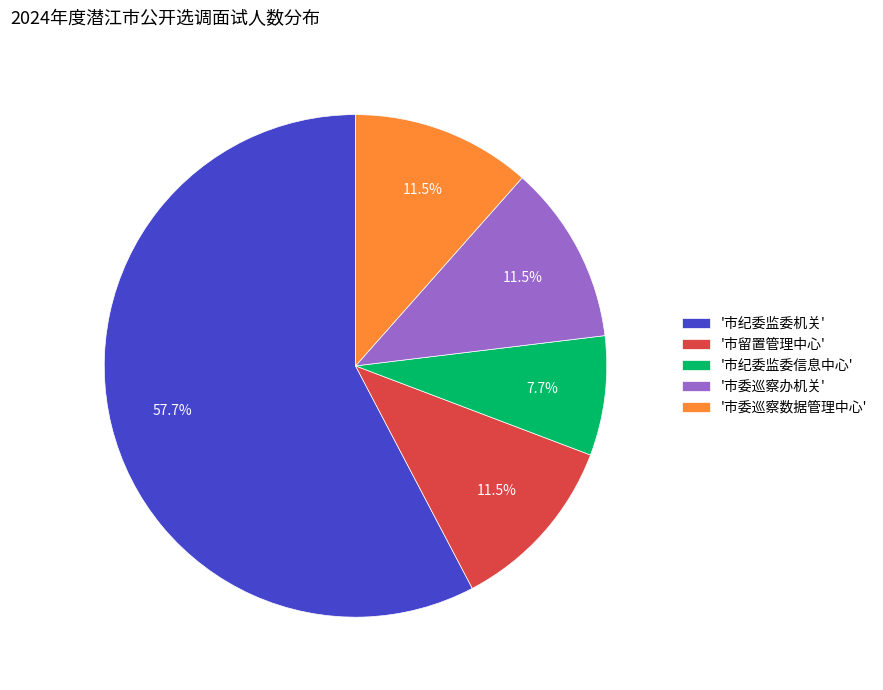

What percentage is NOT represented by '市纪委监委信息中心'?

92.3%